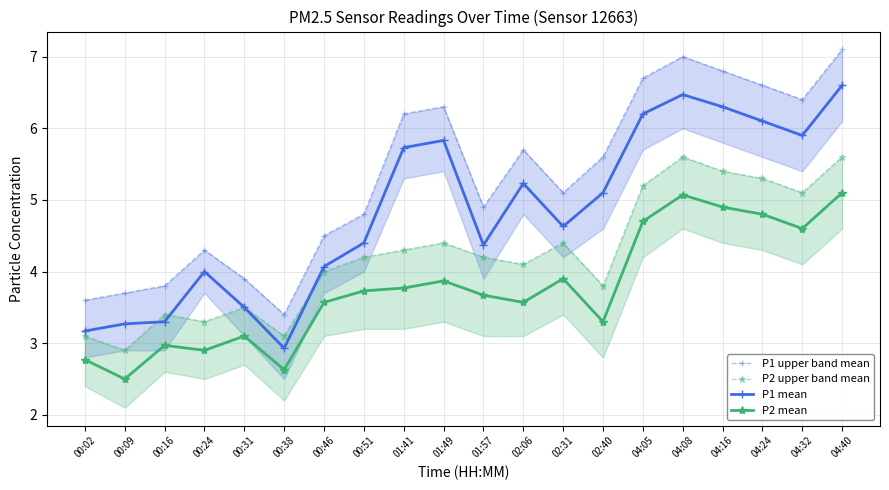

Between 01:41 and 04:16, which is larger?

04:16